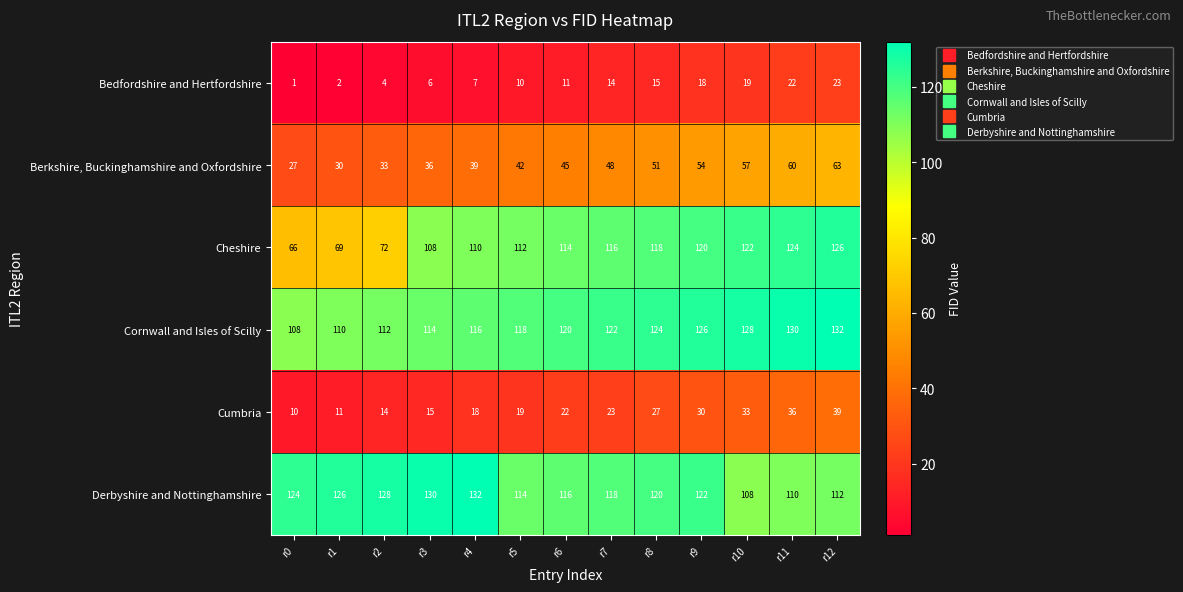

What is the lowest value of the Derbyshire and Nottinghamshire series?

108